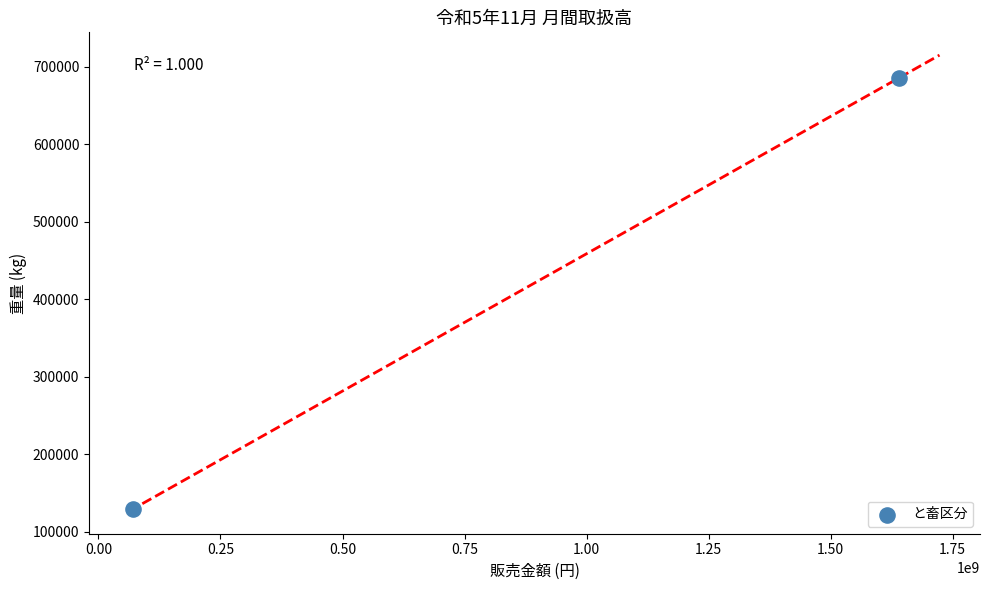

What is the range of Y values (max minus min)?

557074.6